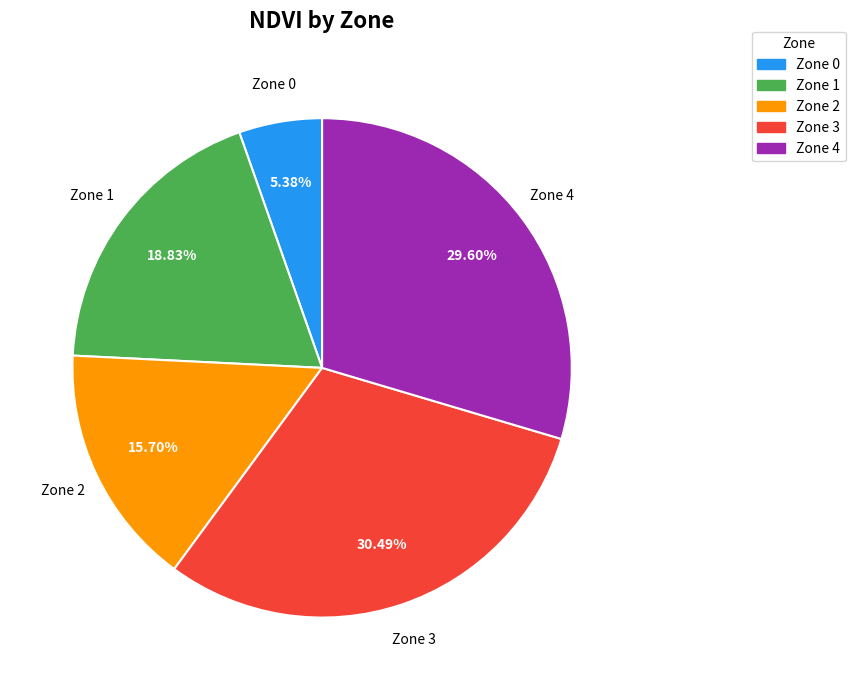

Is it true that Zone 3 is 45% of the pie?

False